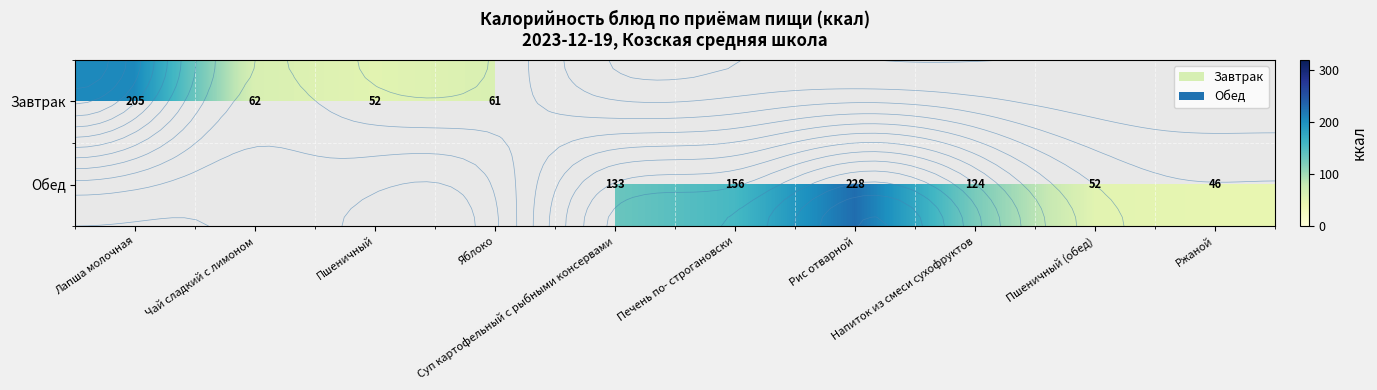

How many positive values does the Завтрак series have?

4